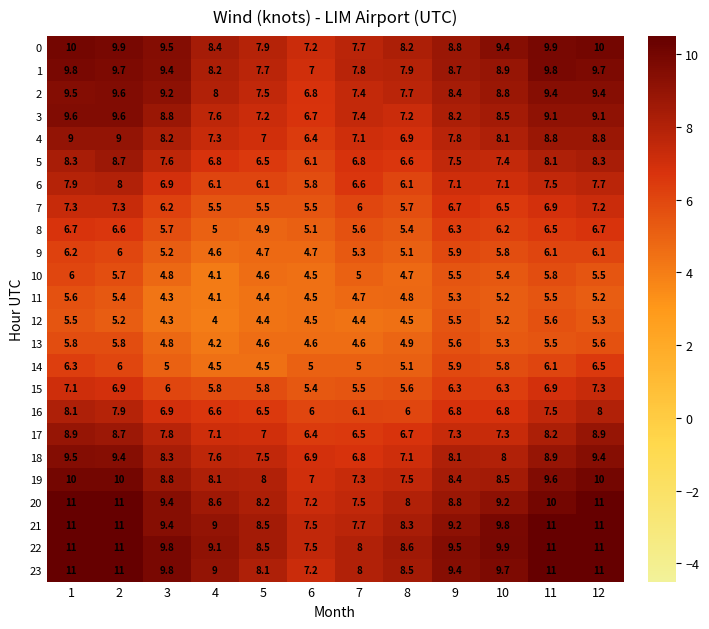

At which category is the sum across all series the highest?

1